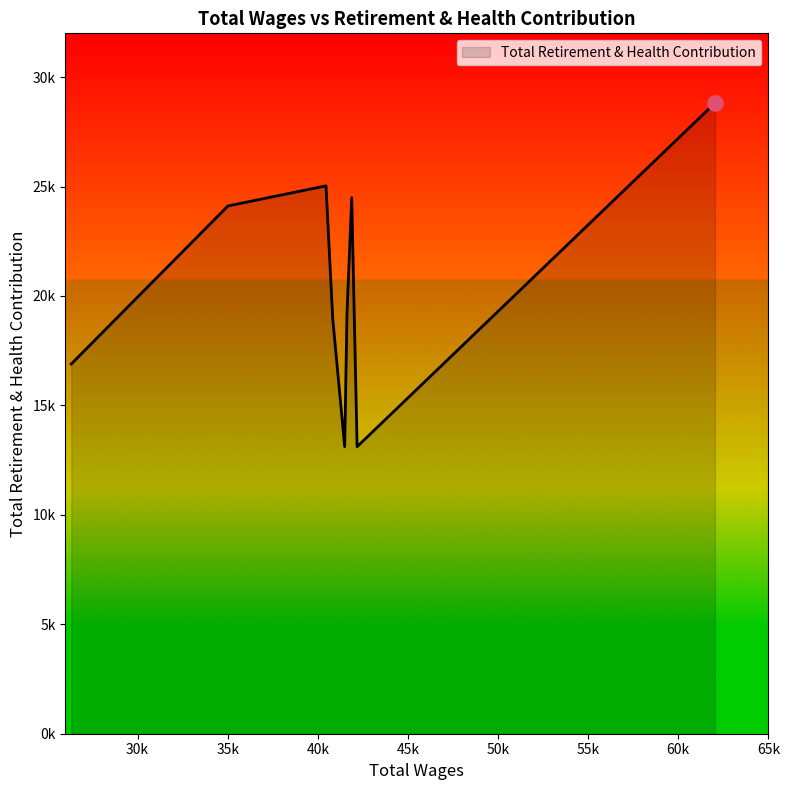

Does the chart have visible grid lines?

No